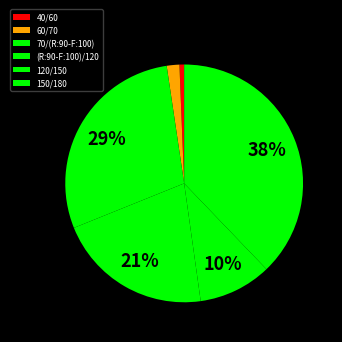

Is it true that 60/70 is 1% of the pie?

False